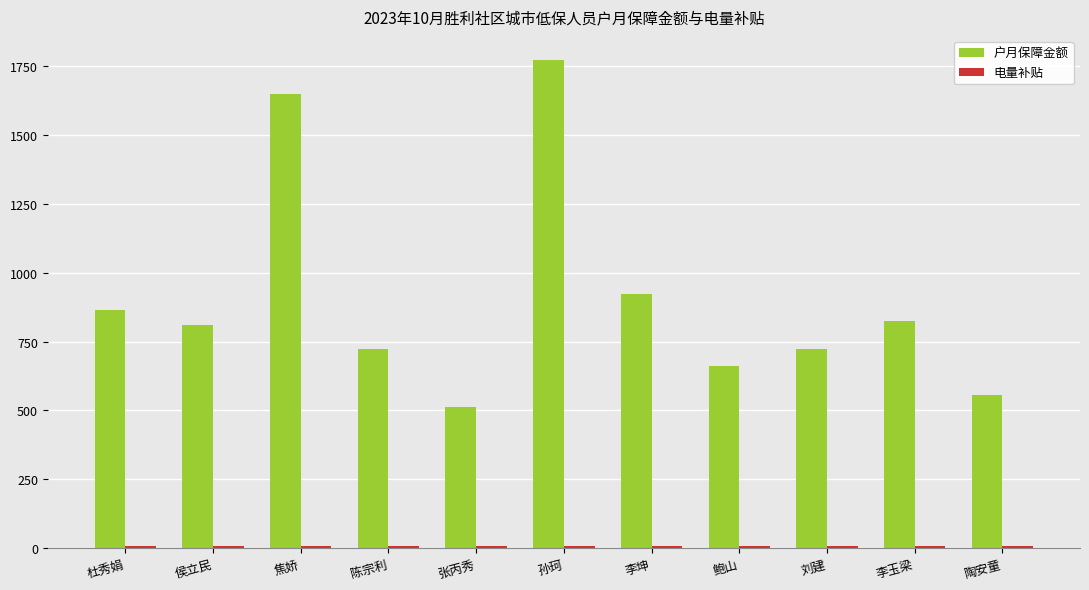

What is the greatest value displayed?

1772.0